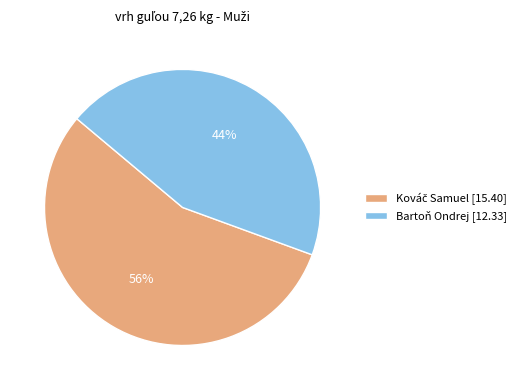

Is there any slice that represents more than half of the pie?

Yes